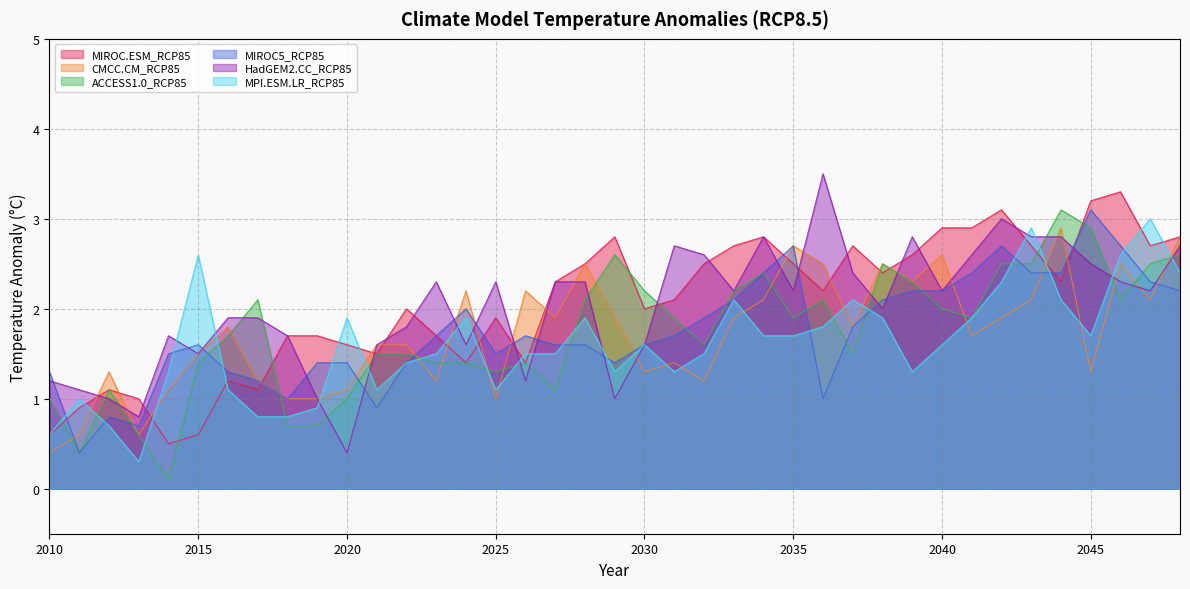

Where do MPI.ESM.LR_RCP85 and MIROC5_RCP85 first cross each other?

2010 and 2011